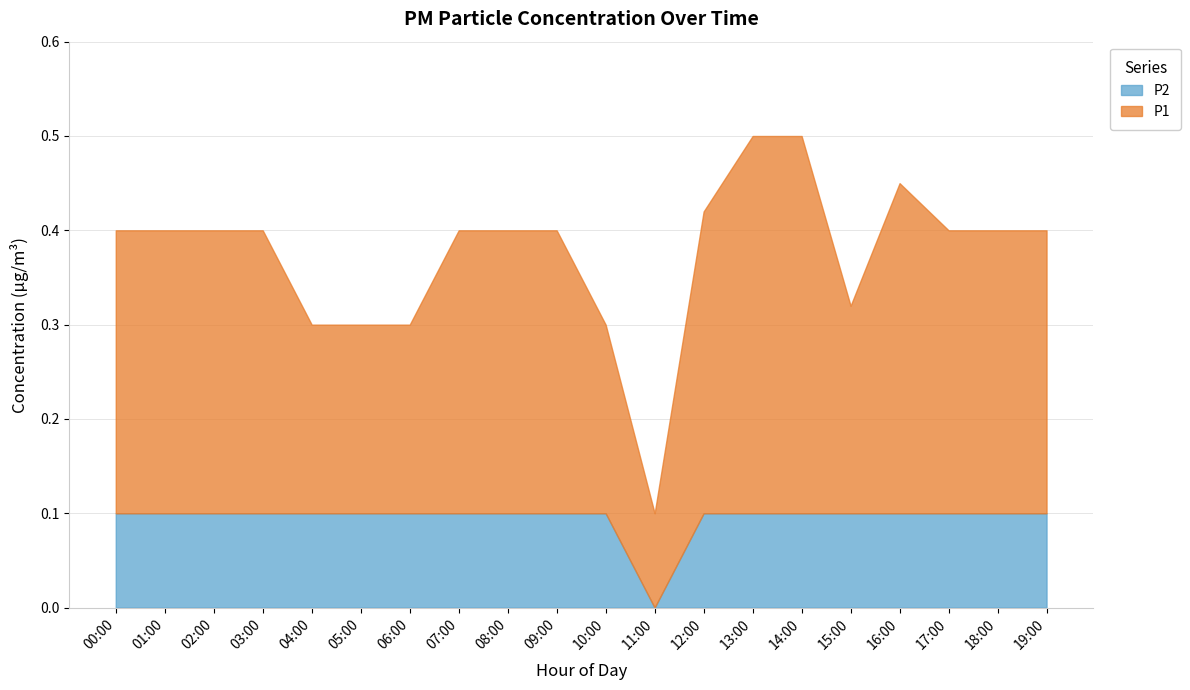

Which category has the lowest value in the P2 series?

11:00